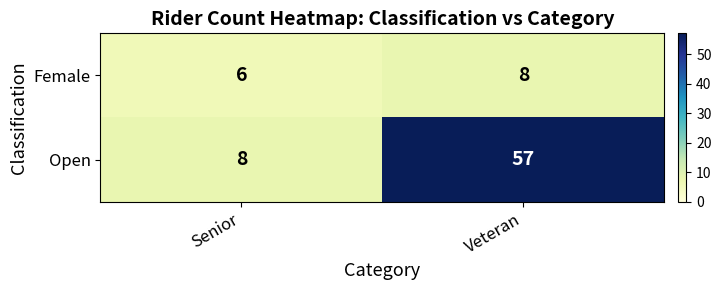

At which category does the chart reach its minimum across all series?

Senior